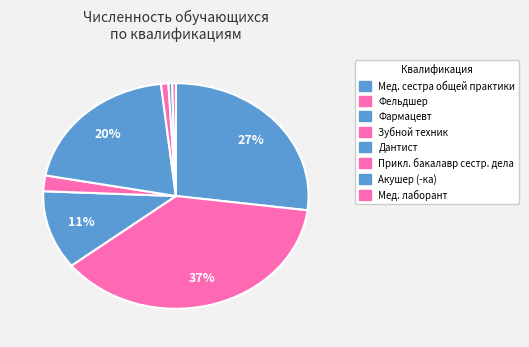

Count the number of slices in the pie.

8